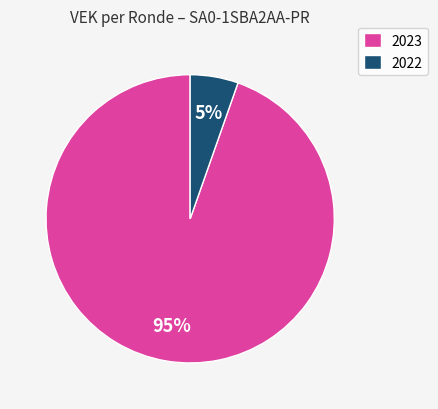

How many slices are in this pie chart?

2